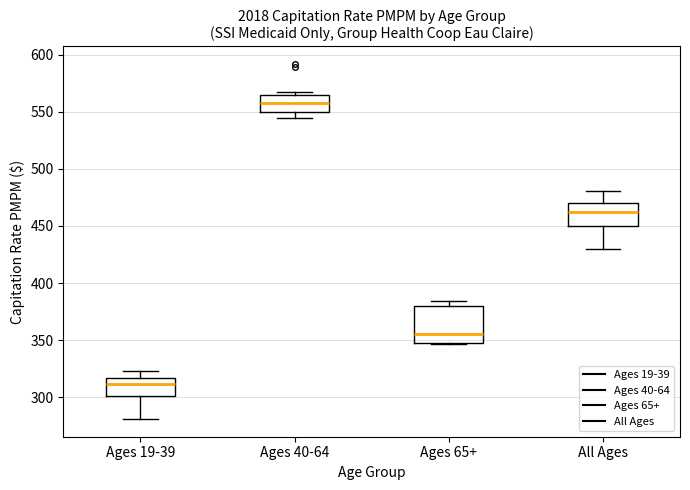

Which box is the tallest, from its lower edge to its upper edge?

Ages 65+